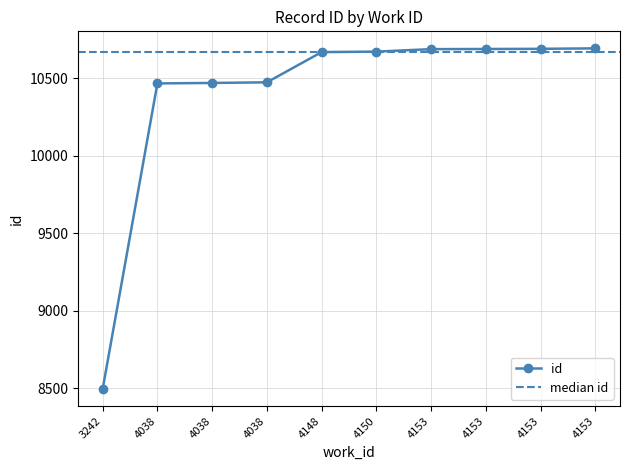

What is the ratio of the value at 4038 to the value at 4153?

1.0